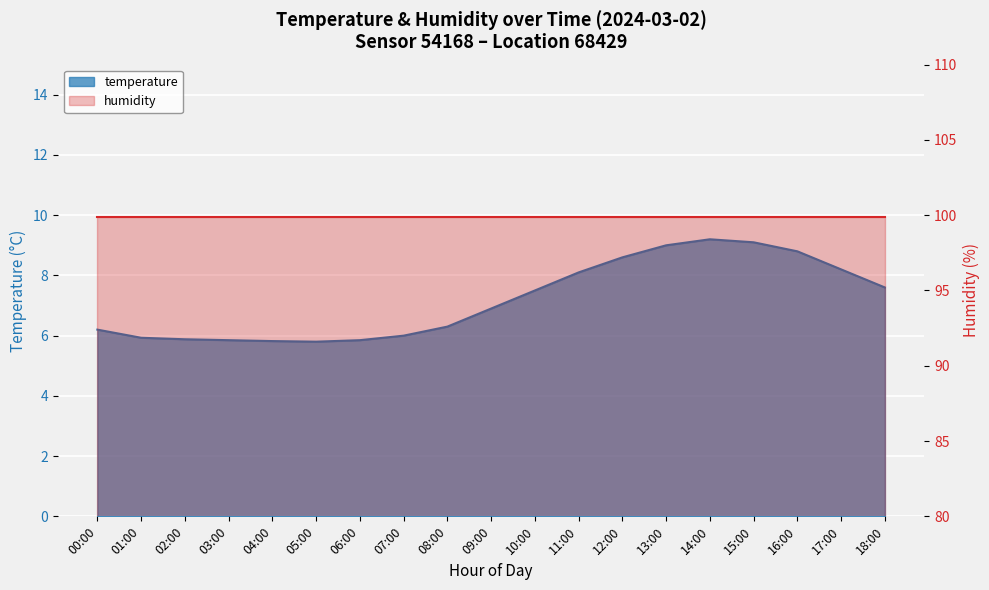

Approximately how many times larger is the value at 05:00 compared to 02:00?

1.0